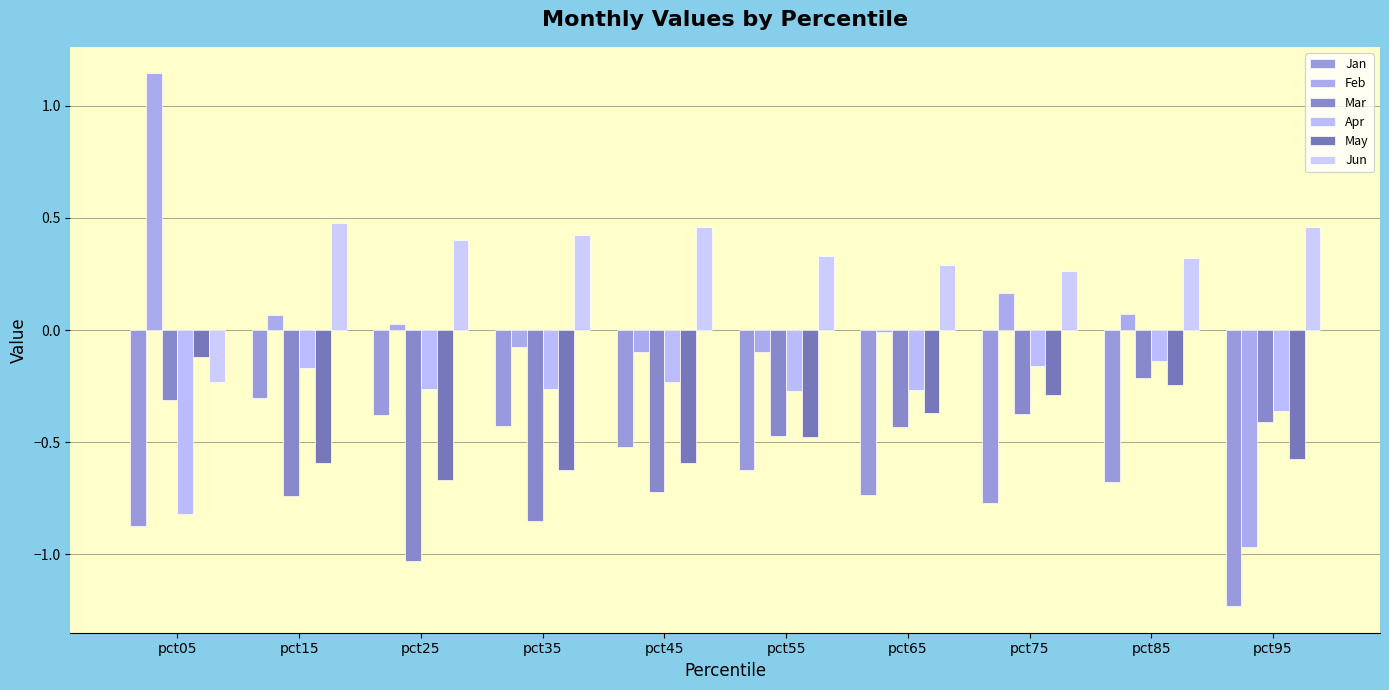

Reading left to right, extract all data points from this chart.

Jan: pct05=-0.9	pct15=-0.3	pct25=-0.4	pct35=-0.4	pct45=-0.5	pct55=-0.6	pct65=-0.7	pct75=-0.8	pct85=-0.7	pct95=-1.2
Feb: pct05=1.1	pct15=0.1	pct25=0.0	pct35=-0.1	pct45=-0.1	pct55=-0.1	pct65=-0.0	pct75=0.2	pct85=0.1	pct95=-1.0
Mar: pct05=-0.3	pct15=-0.7	pct25=-1.0	pct35=-0.9	pct45=-0.7	pct55=-0.5	pct65=-0.4	pct75=-0.4	pct85=-0.2	pct95=-0.4
Apr: pct05=-0.8	pct15=-0.2	pct25=-0.3	pct35=-0.3	pct45=-0.2	pct55=-0.3	pct65=-0.3	pct75=-0.2	pct85=-0.1	pct95=-0.4
May: pct05=-0.1	pct15=-0.6	pct25=-0.7	pct35=-0.6	pct45=-0.6	pct55=-0.5	pct65=-0.4	pct75=-0.3	pct85=-0.2	pct95=-0.6
Jun: pct05=-0.2	pct15=0.5	pct25=0.4	pct35=0.4	pct45=0.5	pct55=0.3	pct65=0.3	pct75=0.3	pct85=0.3	pct95=0.5